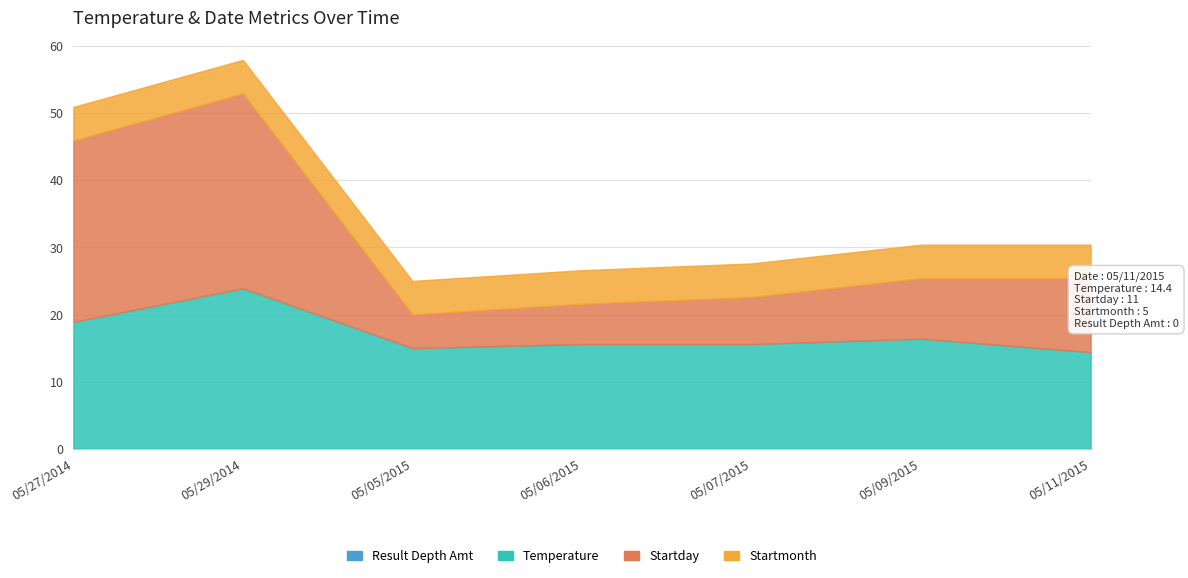

Reading left to right, transcribe all the data shown in this chart.

Temperature: 18.9	23.9	15.0	15.6	15.6	16.4	14.4
Startday: 27.0	29.0	5.0	6.0	7.0	9.0	11.0
Startmonth: 5.0	5.0	5.0	5.0	5.0	5.0	5.0
Result Depth Amt: 0.0	0.0	0.0	0.0	0.0	0.0	0.0